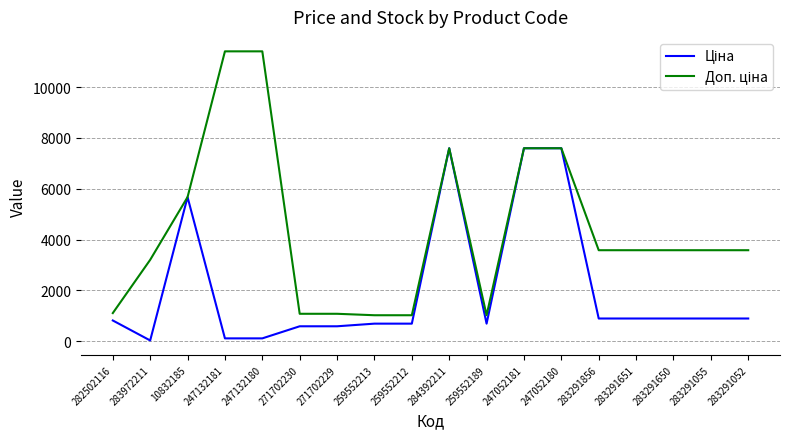

What is the value of the Доп. ціна point at the 16th from the left?

3583.6